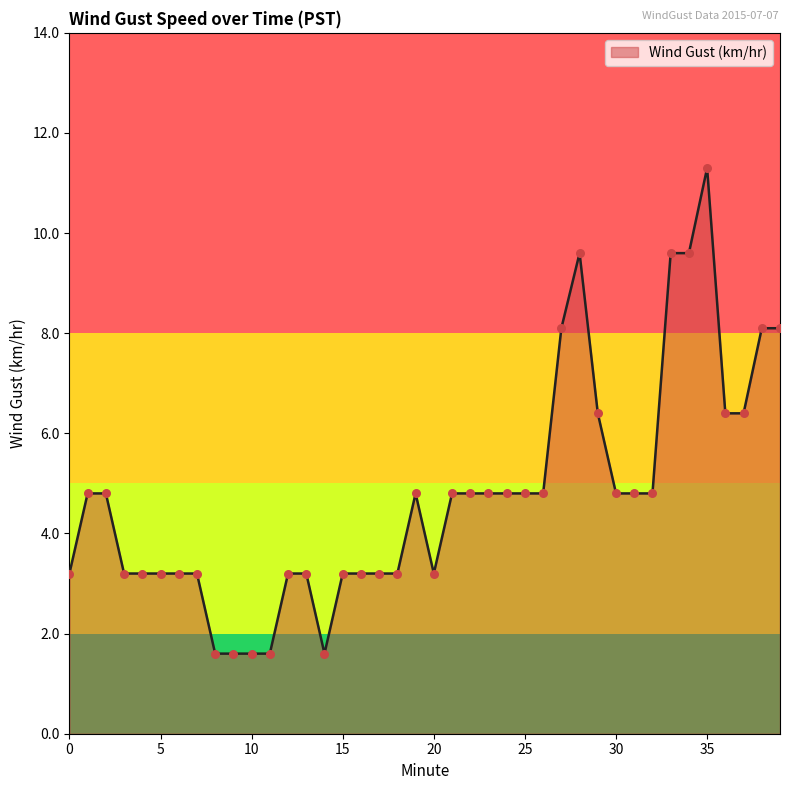

What is the difference between the maximum and minimum values?

9.7